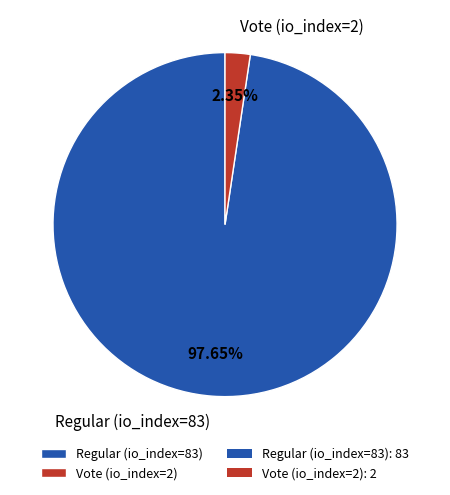

Do Vote (io_index=2) and Regular (io_index=83) together represent more than half of the pie?

Yes